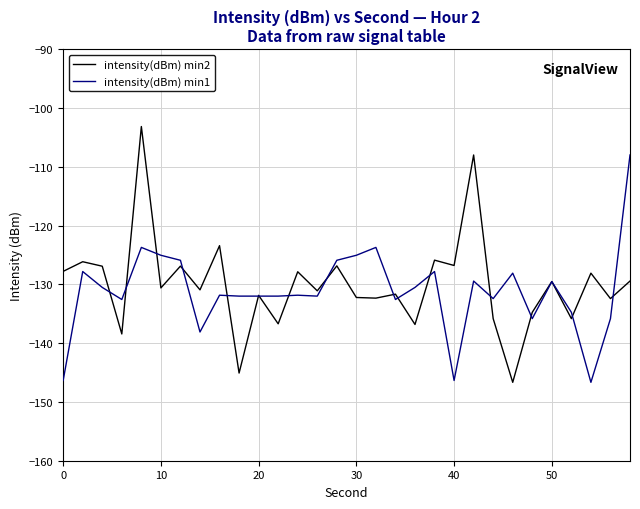

What is the maximum value shown in the chart?

-103.2